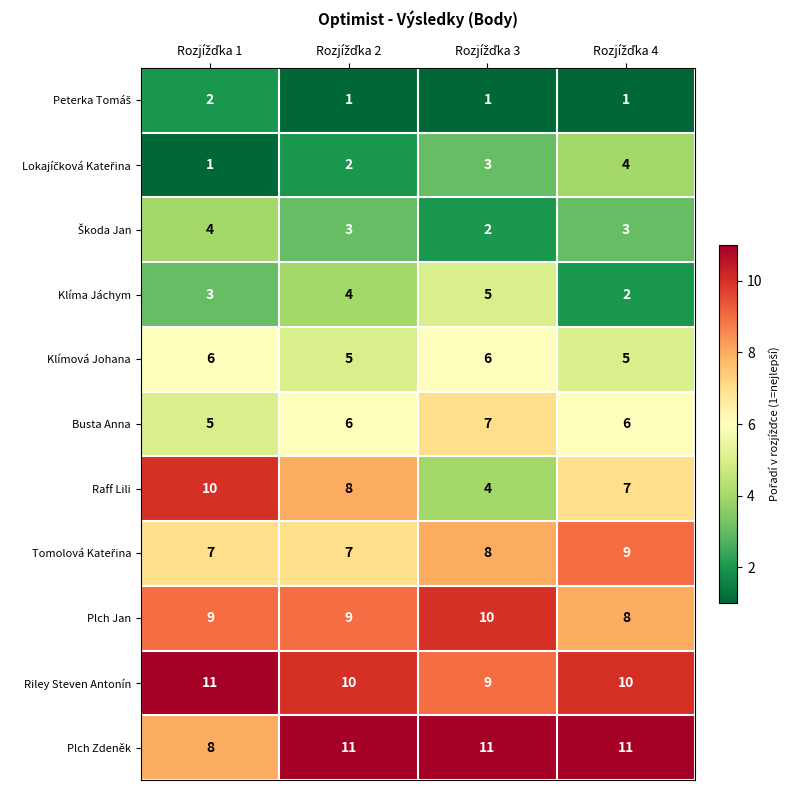

How many Plch Zdeněk values are between 11 and 12?

3